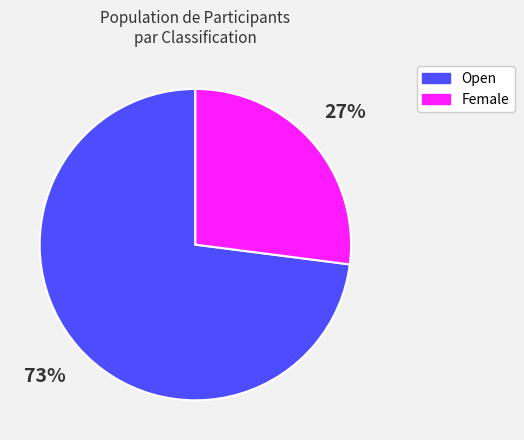

Between Female and Open, which is larger?

Open